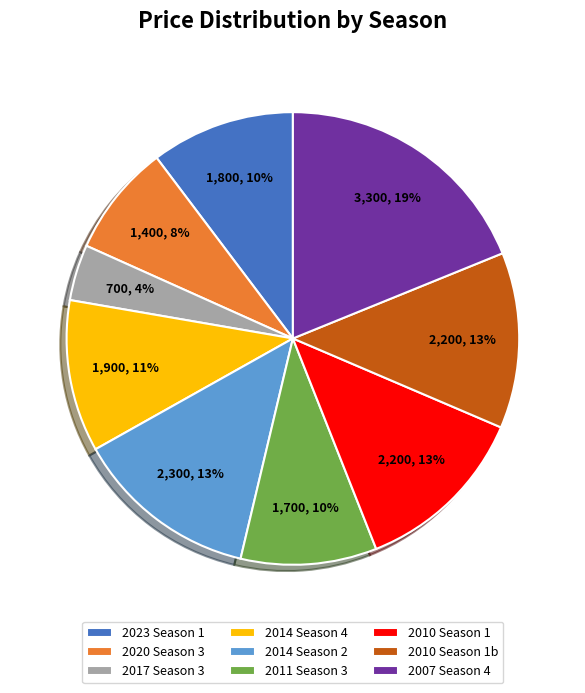

Combined, do 2014 Season 4 and 2010 Season 1 account for over 50%?

No